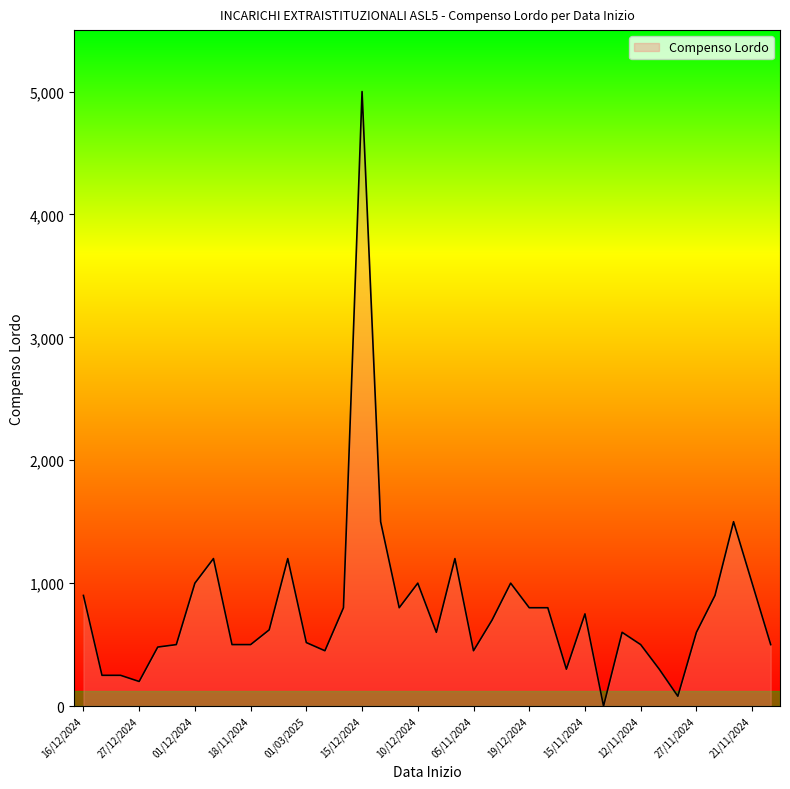

Count the number of categories in the chart.

38